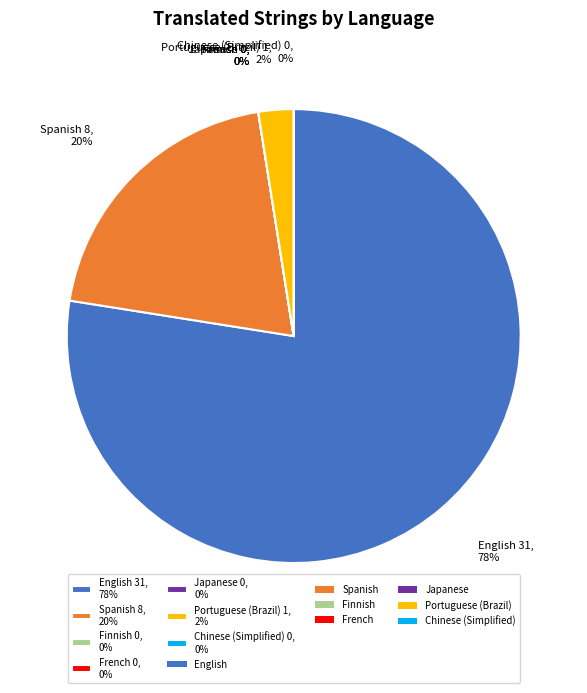

True or false: English accounts for 68% of the total.

False